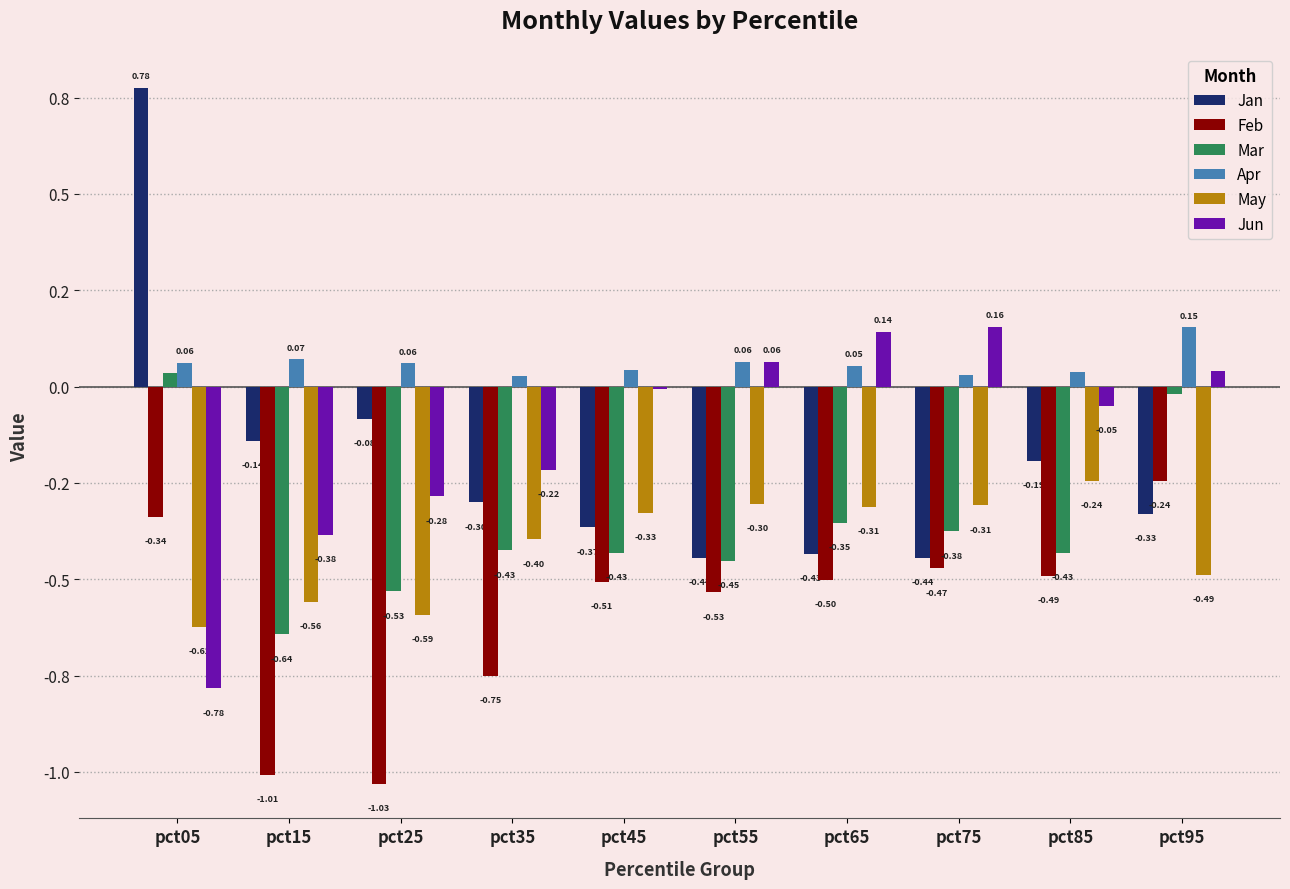

Reading right to left, transcribe all the data shown in this chart.

Jan: pct95=-0.3	pct85=-0.2	pct75=-0.4	pct65=-0.4	pct55=-0.4	pct45=-0.4	pct35=-0.3	pct25=-0.1	pct15=-0.1	pct05=0.8
Feb: pct95=-0.2	pct85=-0.5	pct75=-0.5	pct65=-0.5	pct55=-0.5	pct45=-0.5	pct35=-0.8	pct25=-1.0	pct15=-1.0	pct05=-0.3
Mar: pct95=-0.0	pct85=-0.4	pct75=-0.4	pct65=-0.4	pct55=-0.5	pct45=-0.4	pct35=-0.4	pct25=-0.5	pct15=-0.6	pct05=0.0
Apr: pct95=0.2	pct85=0.0	pct75=0.0	pct65=0.1	pct55=0.1	pct45=0.0	pct35=0.0	pct25=0.1	pct15=0.1	pct05=0.1
May: pct95=-0.5	pct85=-0.2	pct75=-0.3	pct65=-0.3	pct55=-0.3	pct45=-0.3	pct35=-0.4	pct25=-0.6	pct15=-0.6	pct05=-0.6
Jun: pct95=0.0	pct85=-0.1	pct75=0.2	pct65=0.1	pct55=0.1	pct45=-0.0	pct35=-0.2	pct25=-0.3	pct15=-0.4	pct05=-0.8